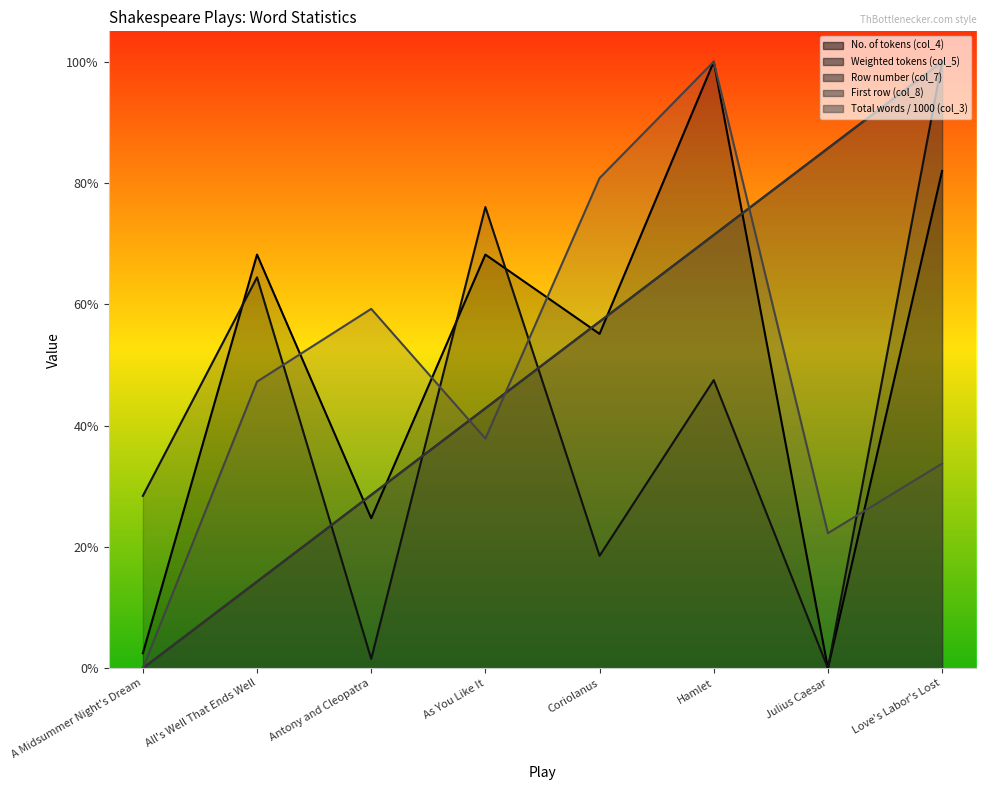

What is the maximum value shown in the chart?

1.0